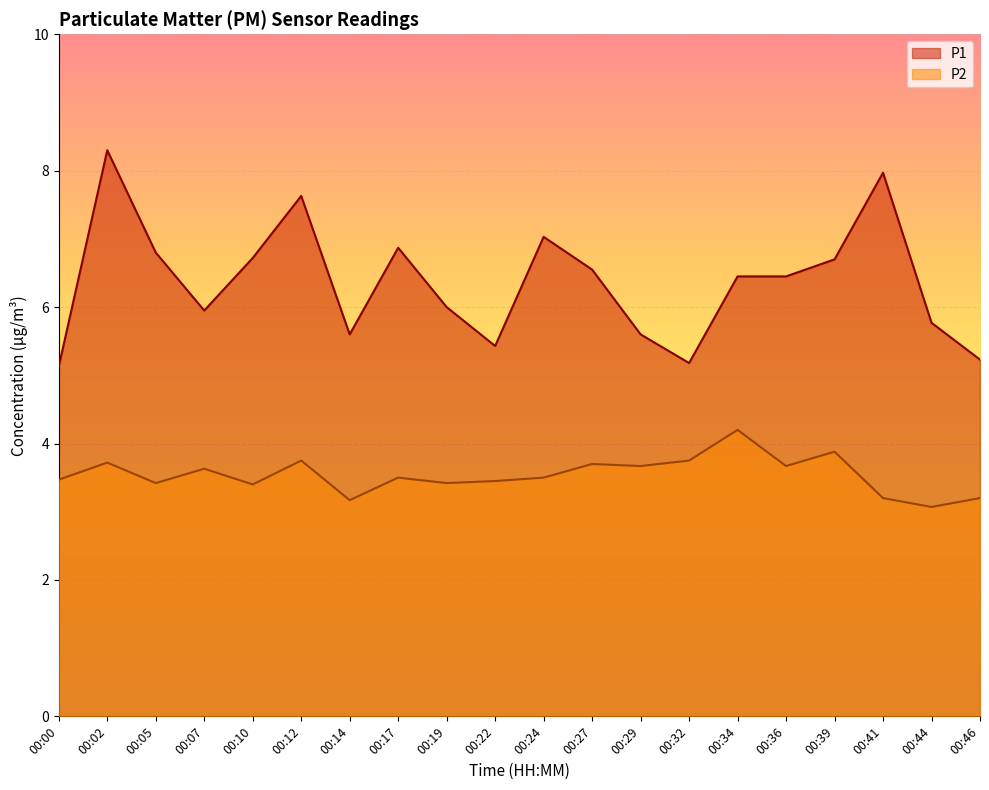

At which category does P2 reach its first local peak?

00:02